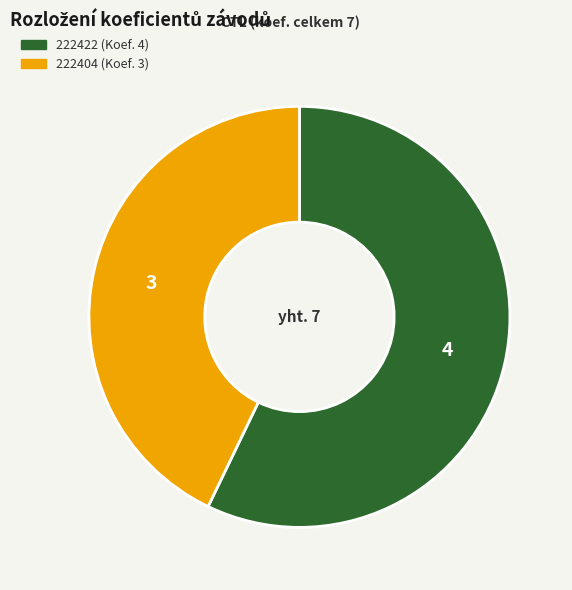

Is there a majority slice in this chart?

Yes